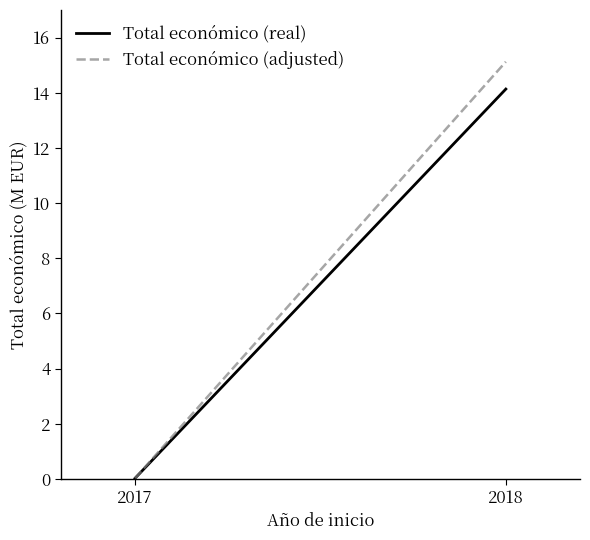

How many lines are shown in the chart?

2